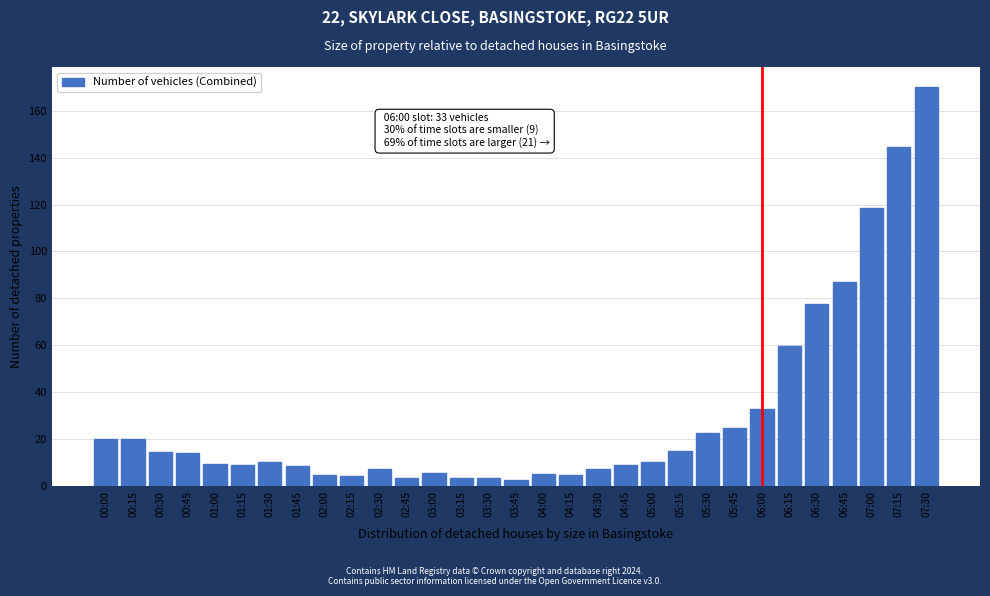

What is the value of the 19th bar from the left?

7.4